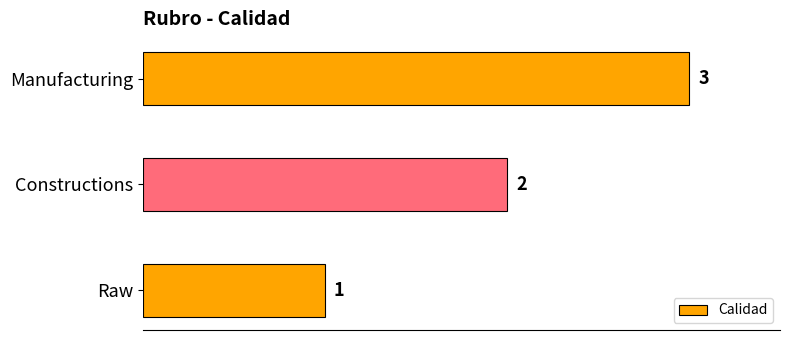

Where is the data nearest to the value 2?

Constructions